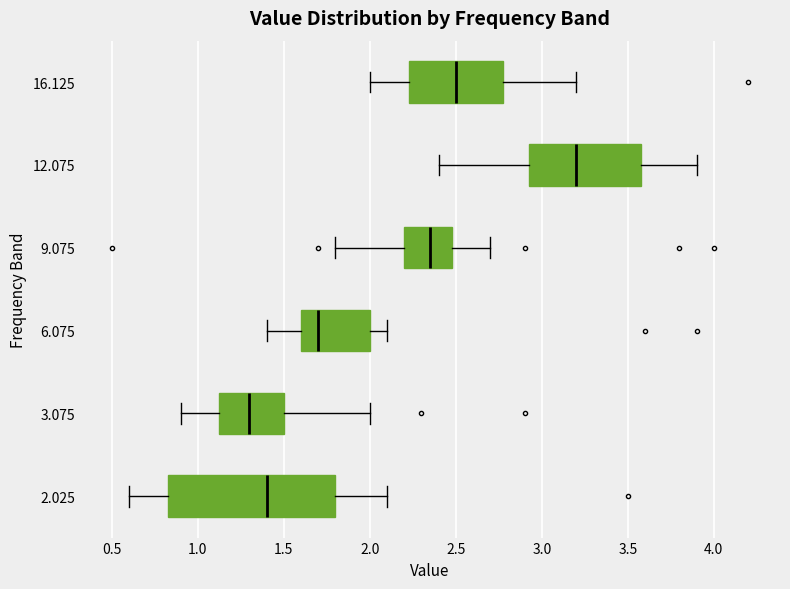

Which box has the furthest to the right median line?

12.075